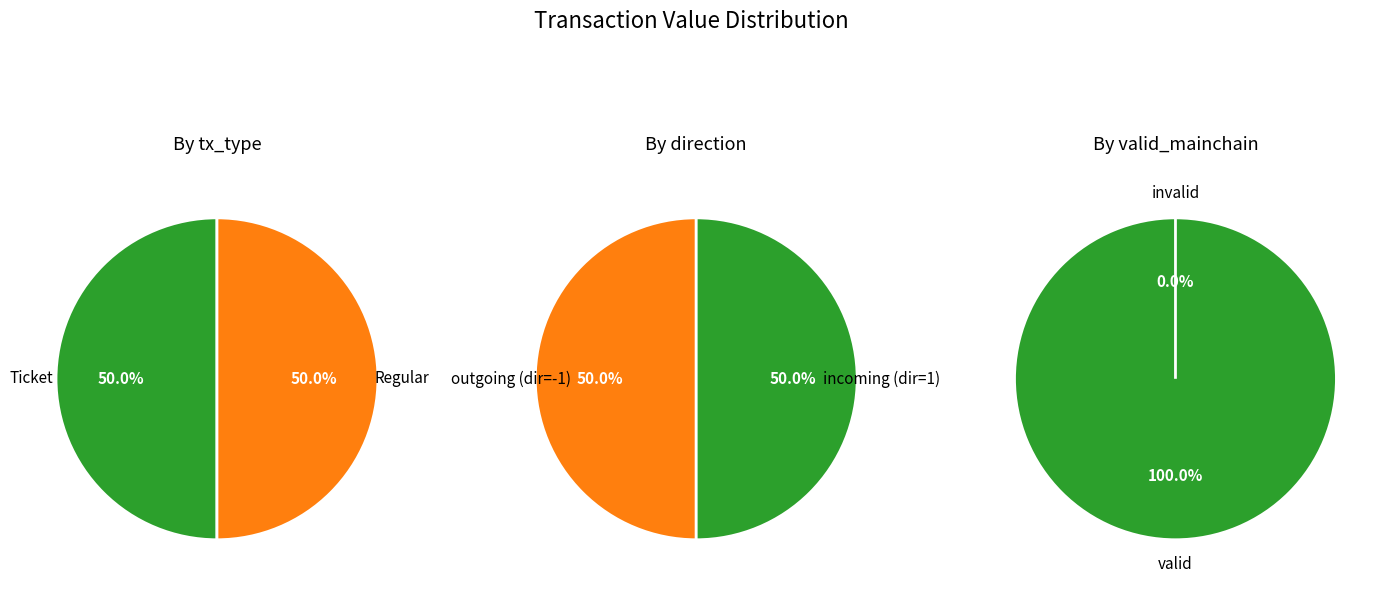

What percentage is the 0 slice, to the nearest percent?

50%